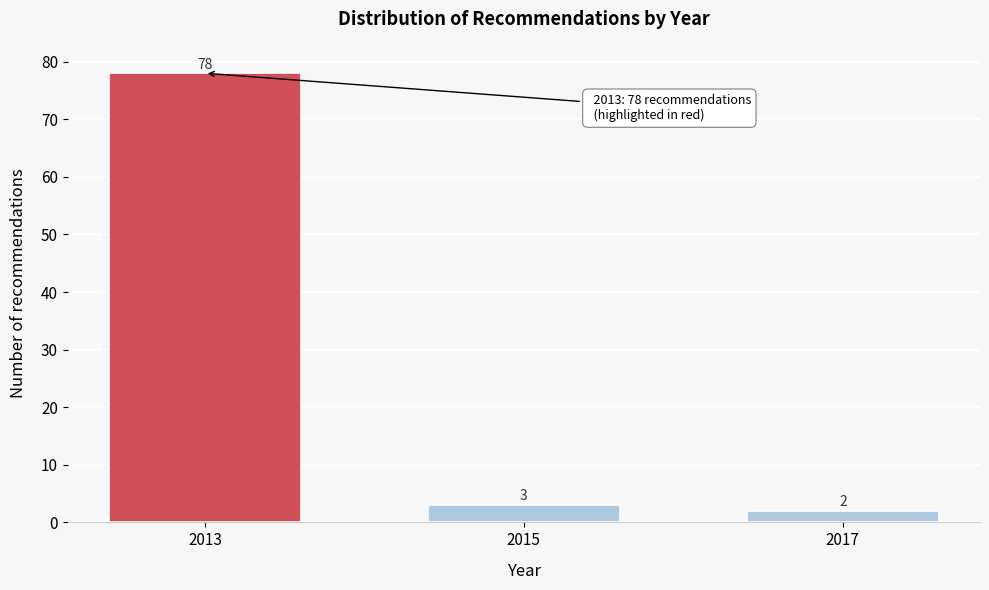

Reading left to right, extract all data points from this chart.

78	3	2